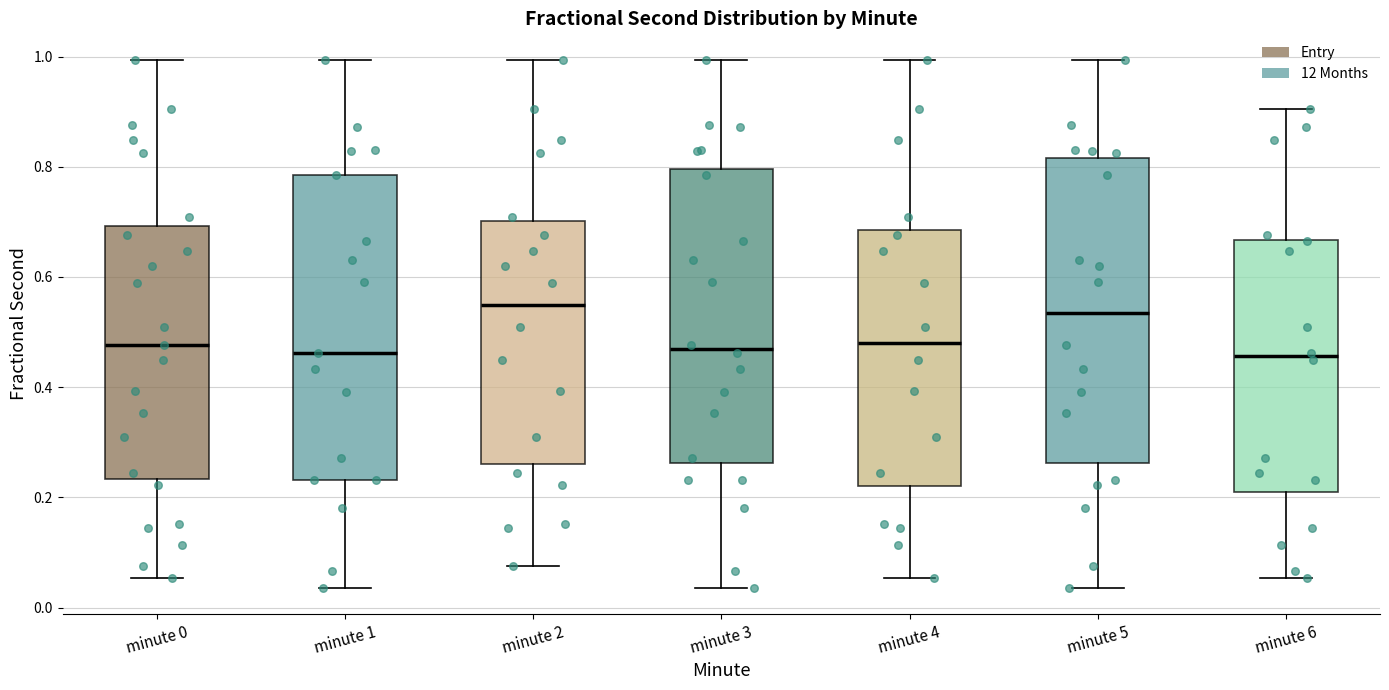

Reading left to right, read every box against the y-axis: the position of its median line, the range the box covers, and the ends of its whiskers. The values are not printed on the chart, so give them approximately, as read against the axis.

minute 0: median 0.48, box 0.24 to 0.70, whiskers 0.06 to 1.00
minute 1: median 0.46, box 0.24 to 0.78, whiskers 0.04 to 1.00
minute 2: median 0.54, box 0.26 to 0.70, whiskers 0.08 to 1.00
minute 3: median 0.46, box 0.26 to 0.80, whiskers 0.04 to 1.00
minute 4: median 0.48, box 0.22 to 0.68, whiskers 0.06 to 1.00
minute 5: median 0.54, box 0.26 to 0.82, whiskers 0.04 to 1.00
minute 6: median 0.46, box 0.20 to 0.66, whiskers 0.06 to 0.90